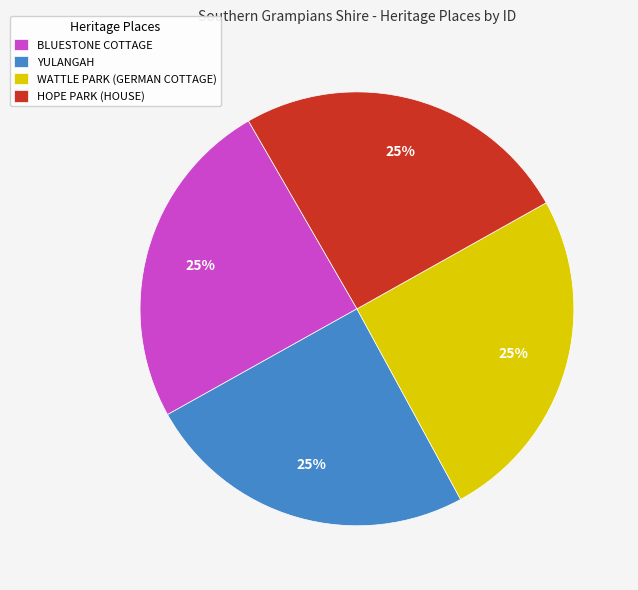

What is the ratio of the value at BLUESTONE COTTAGE to the value at WATTLE PARK (GERMAN COTTAGE)?

1.0